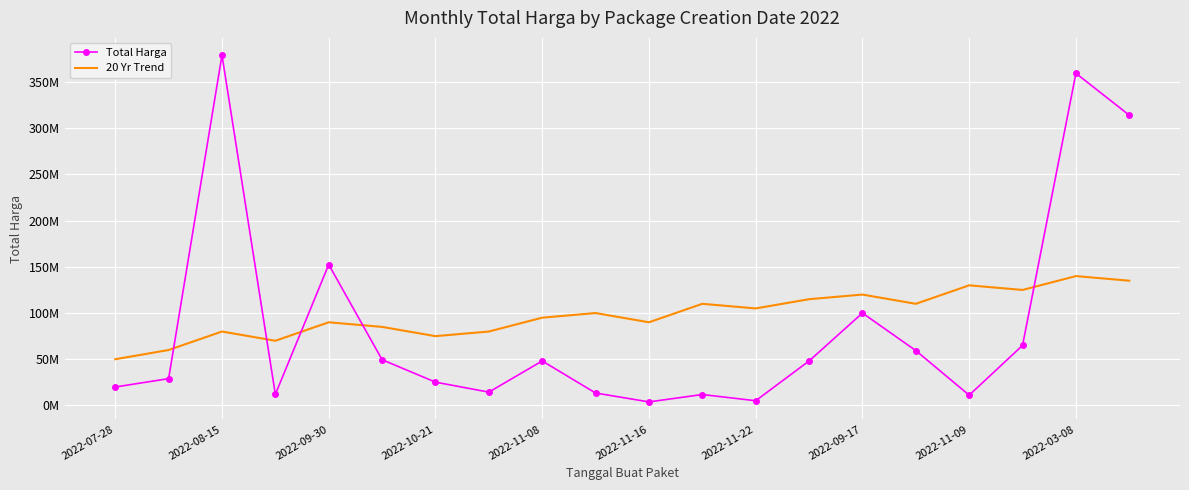

What are all the series names shown in the legend?

Total Harga, 20 Yr Trend